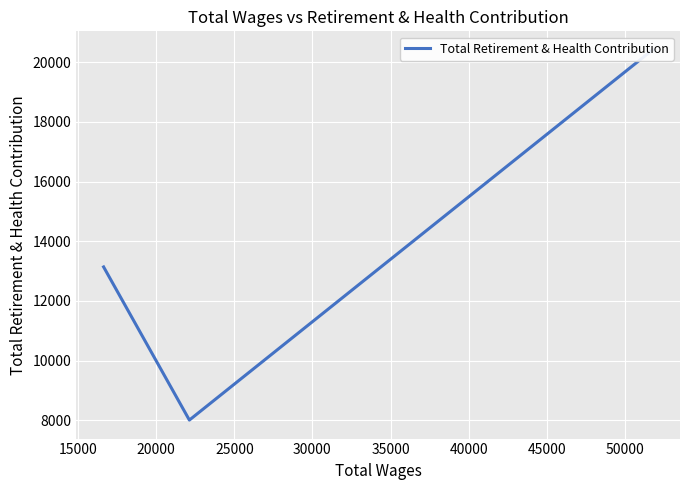

Between 20000 and 15000, which is larger?

20000